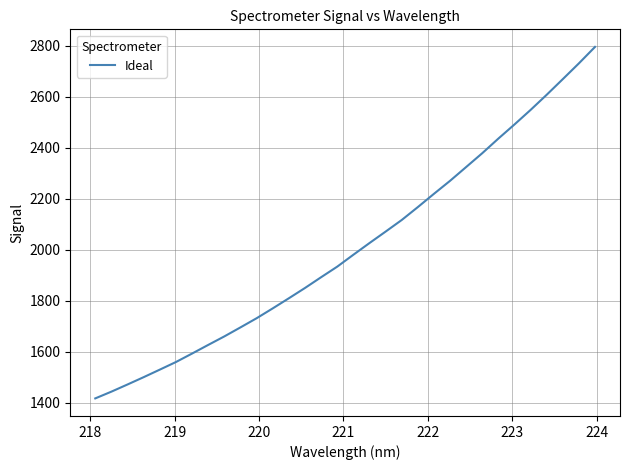

What is the minimum value shown in the chart?

1416.3